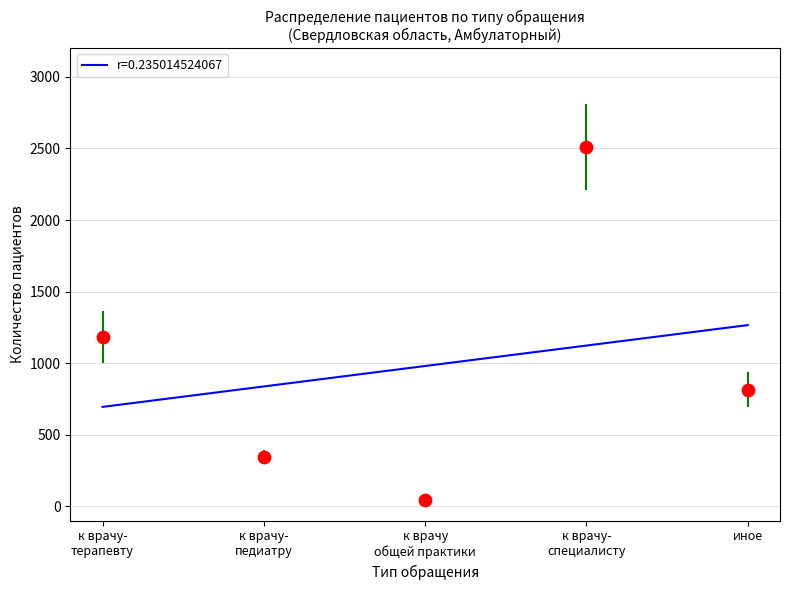

At how many categories does at least one series exceed 2120?

1